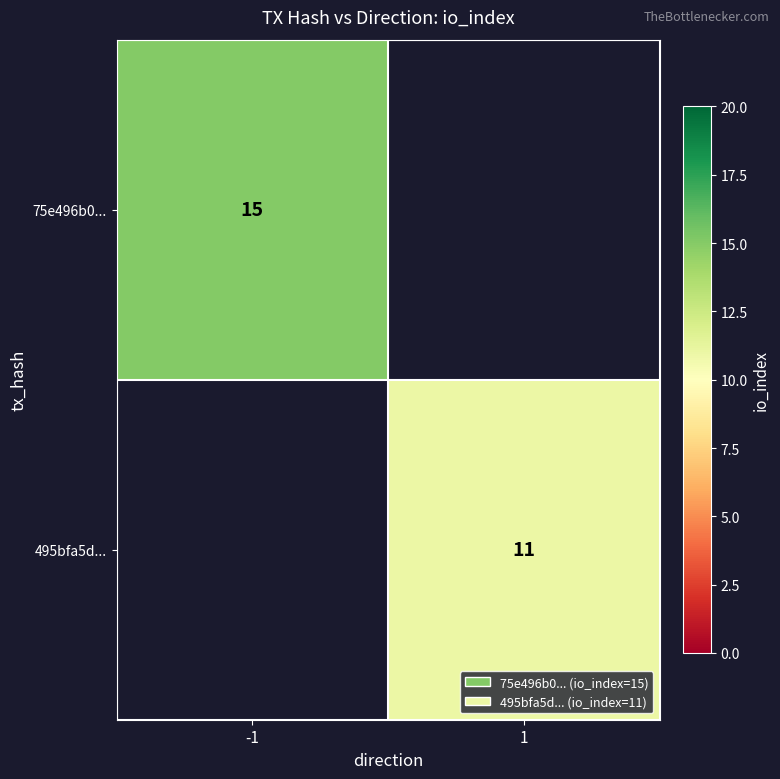

The value of 495bfa5d... at 1 is 16. True or false?

False